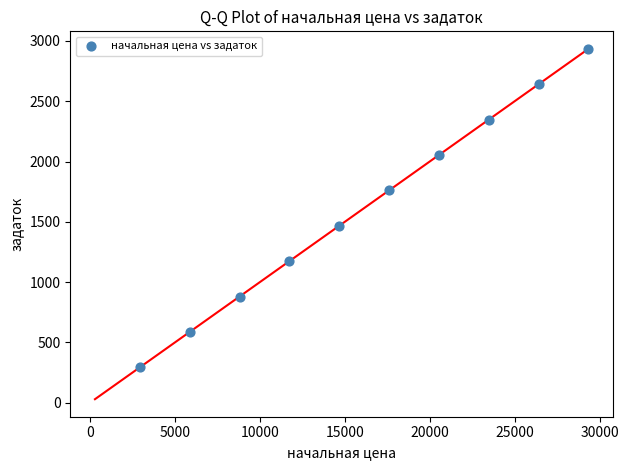

What is the range of X values (max minus min)?

26412.2